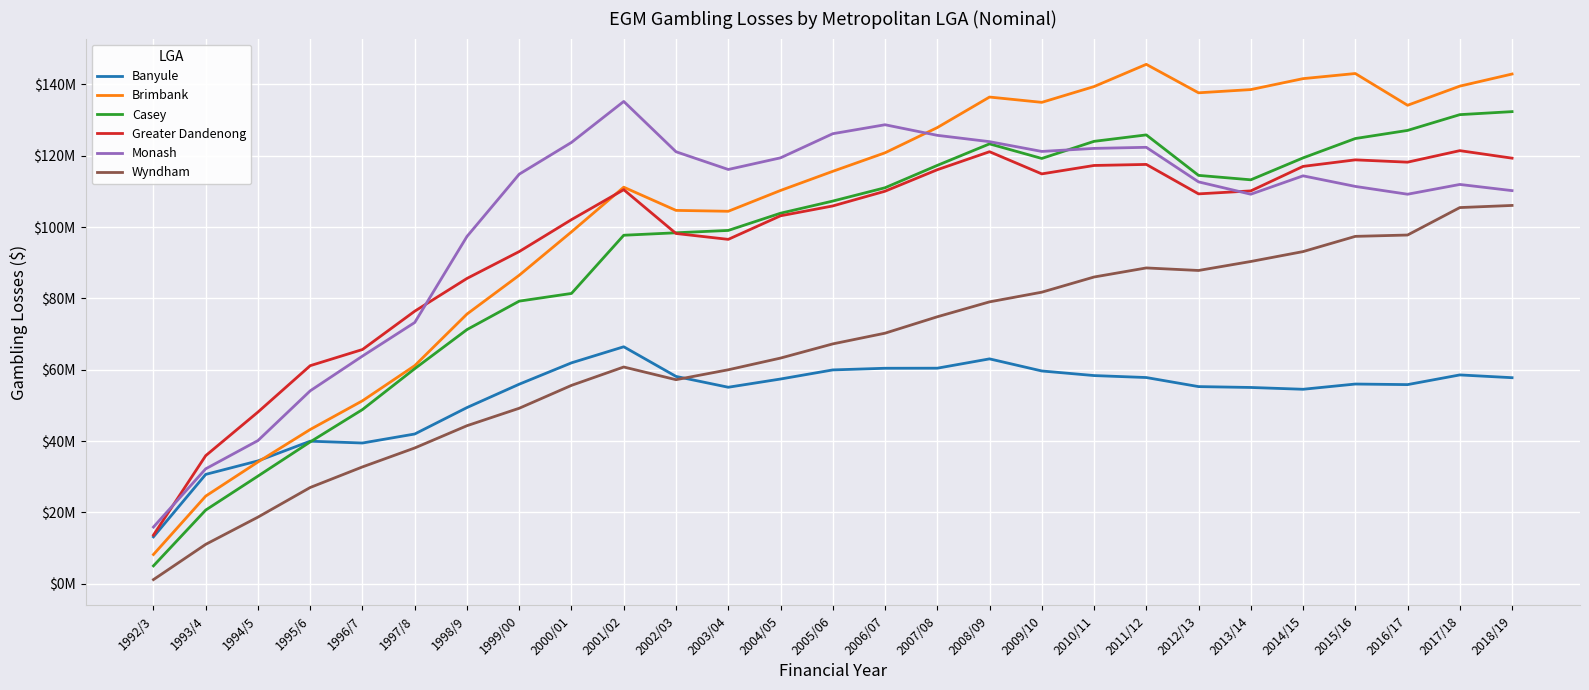

What are all the series names shown in the legend?

Banyule, Brimbank, Casey, Greater Dandenong, Monash, Wyndham